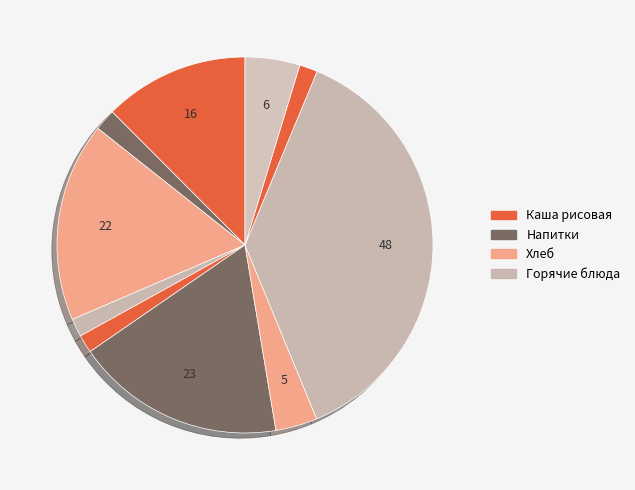

How many slices are in this pie chart?

10